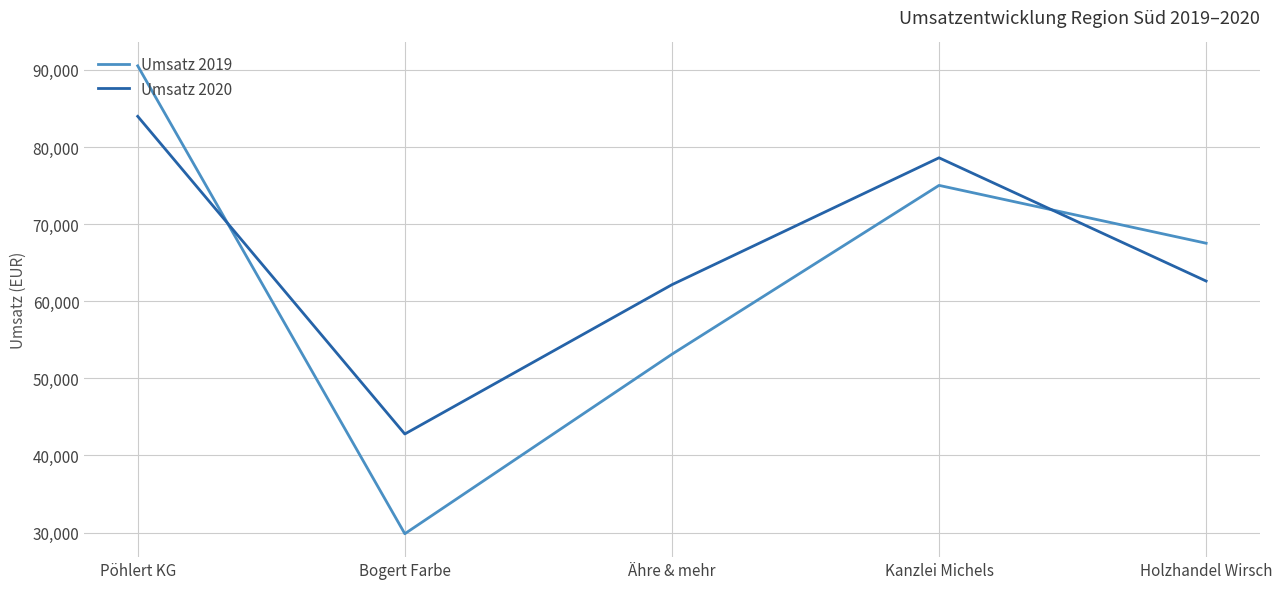

Which series ends up on top after the final intersection of Umsatz 2020 and Umsatz 2019?

Umsatz 2019